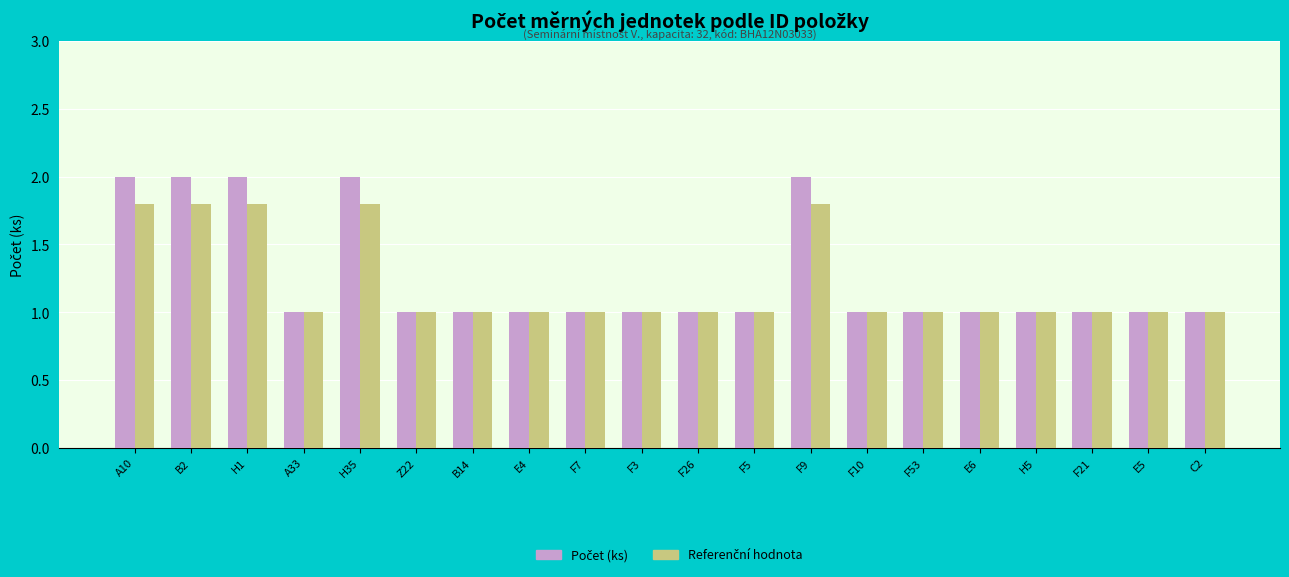

What is the maximum value shown in the chart?

2.0